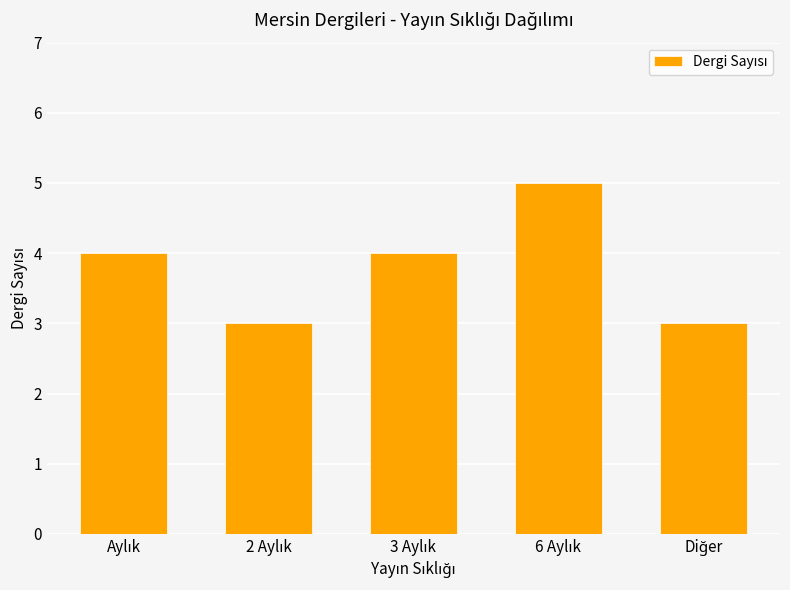

Reading right to left, transcribe all the data shown in this chart.

3	5	4	3	4